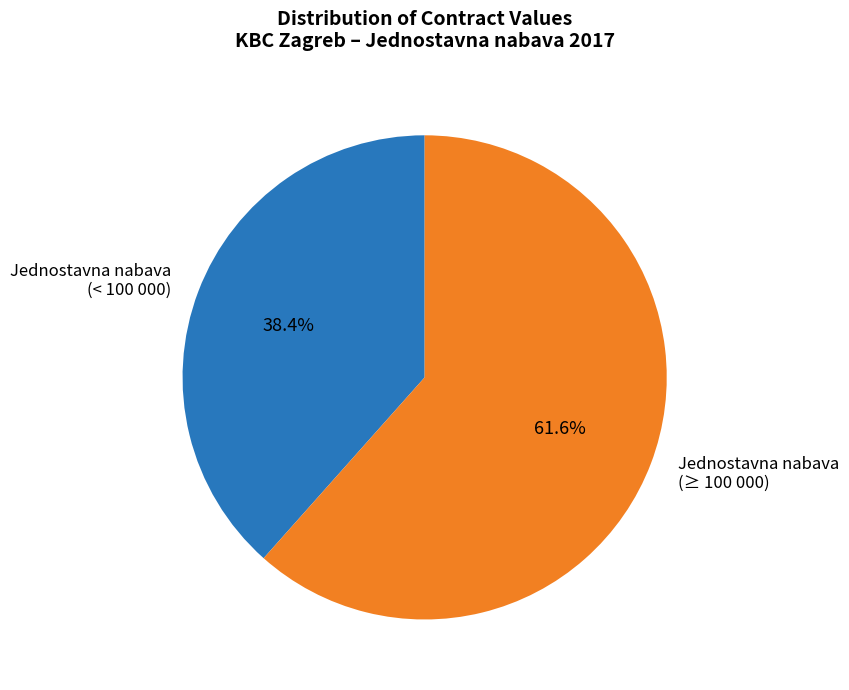

How many slices are in this pie chart?

2